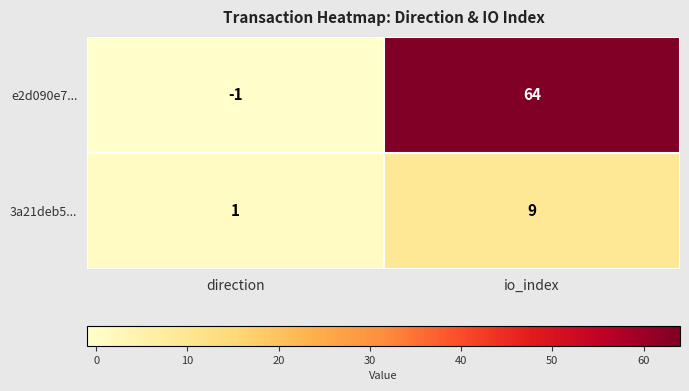

Reading left to right, what are all the values shown in this chart?

e2d090e7...: -1	64
3a21deb5...: 1	9